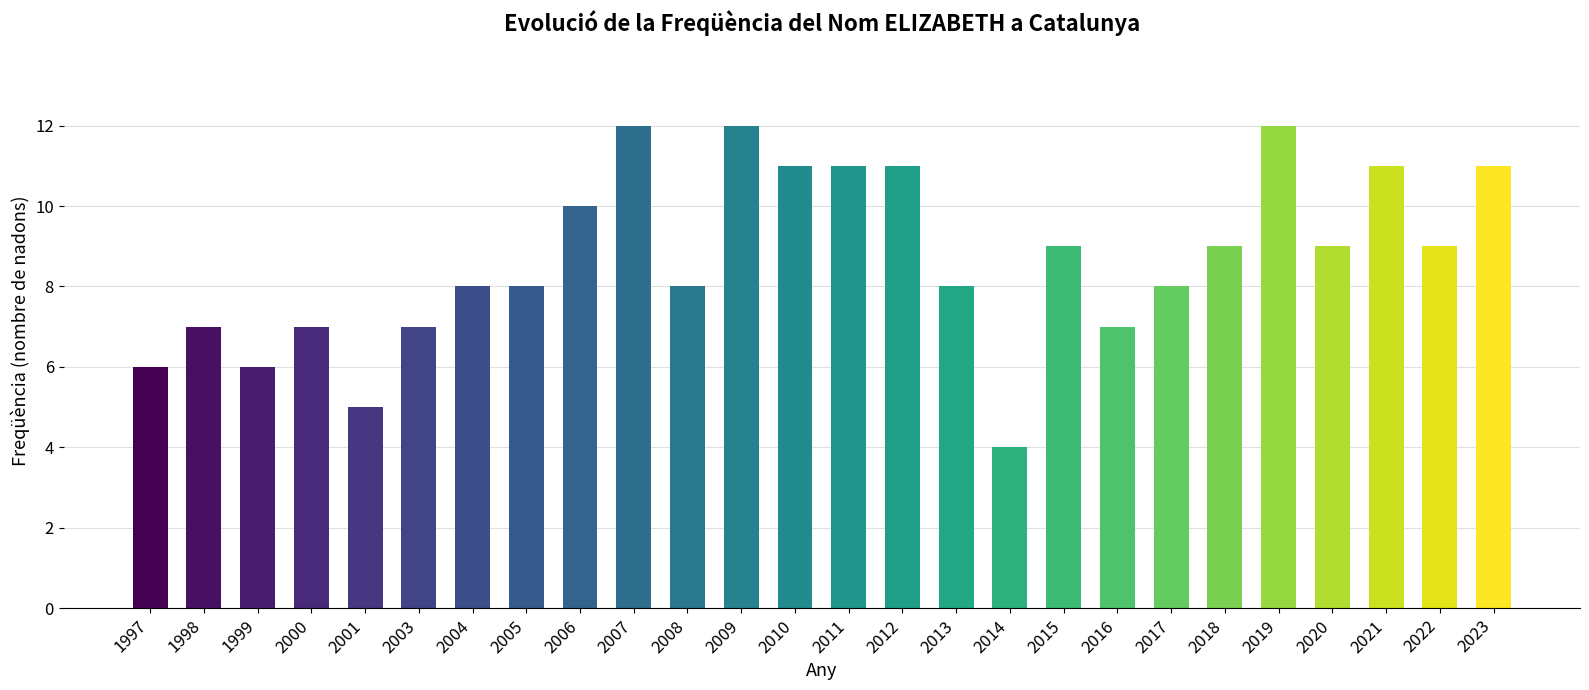

How many values are below 9?

13